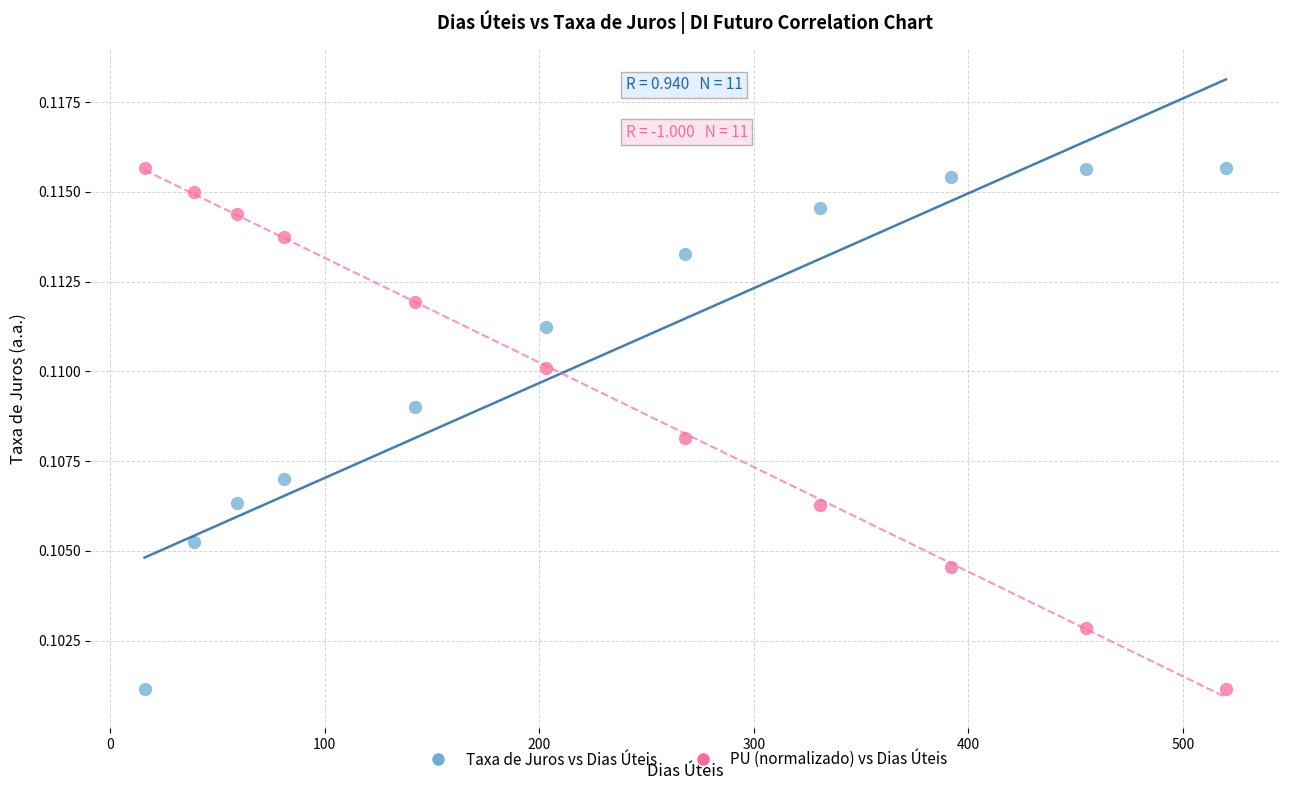

What is the X range (max minus min) for the scatter plot?

504.0